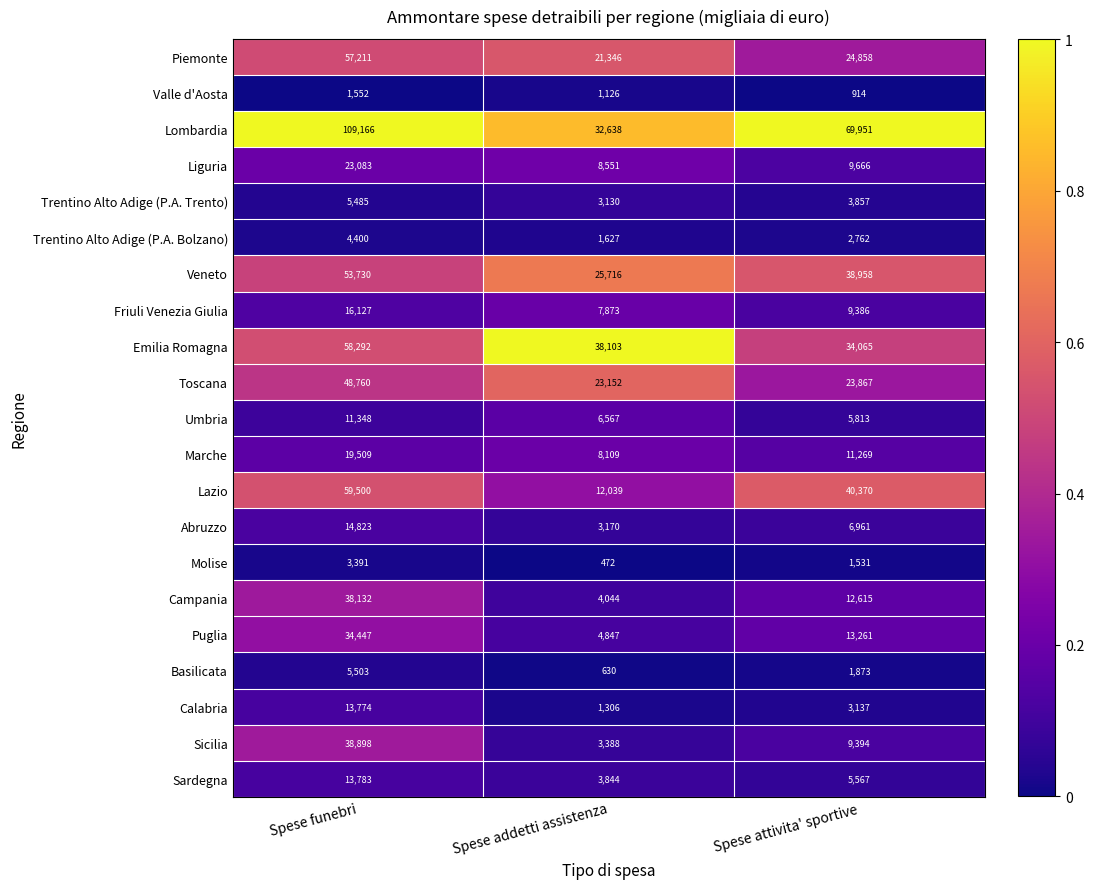

What is the difference between the highest and lowest values at Spese addetti assistenza?

37631